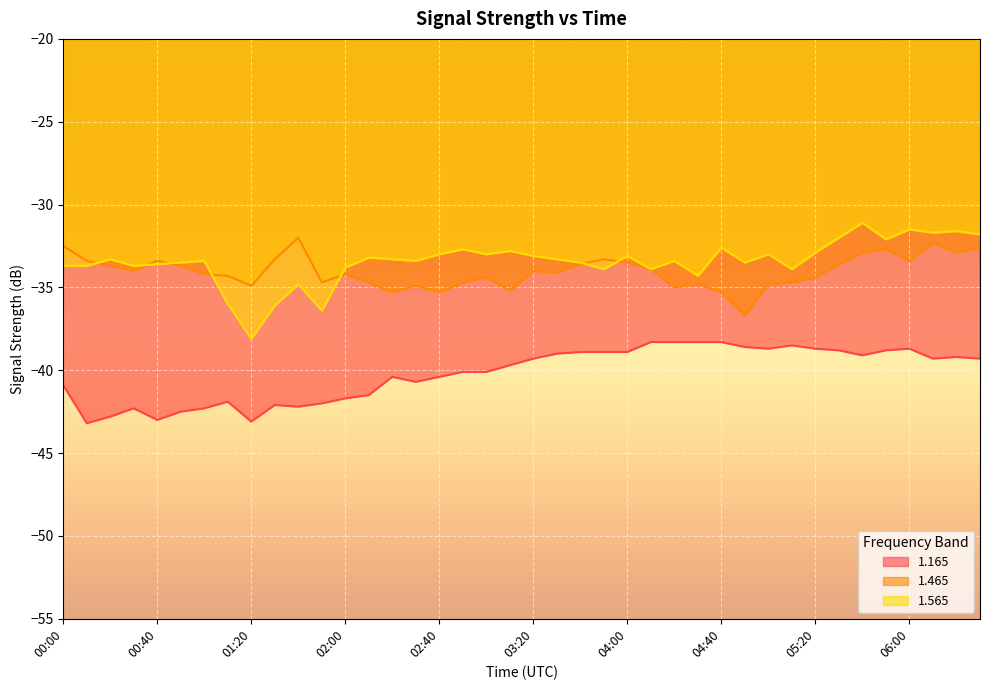

What is the difference between the maximum and second lowest values in the 1.565 series?

5.3